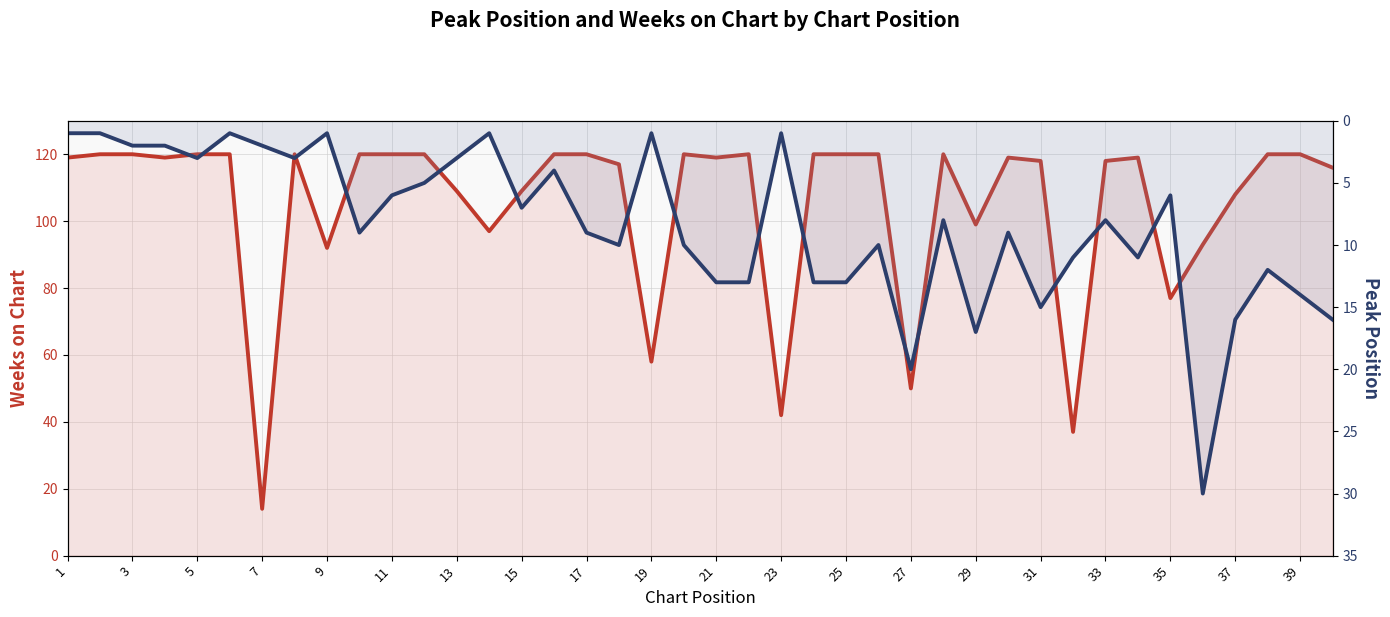

True or false: Weeks on Chart has a value of 24 at 37.

False